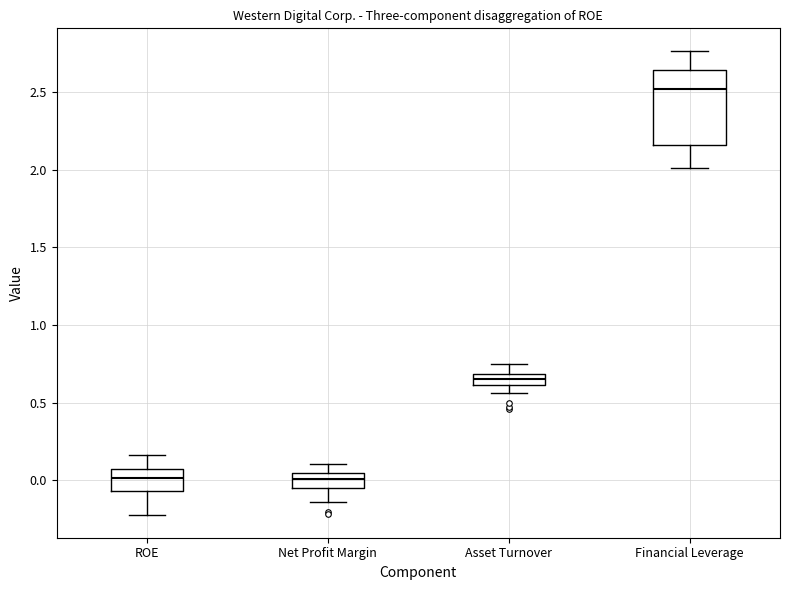

Which box is the tallest, from its lower edge to its upper edge?

Financial Leverage